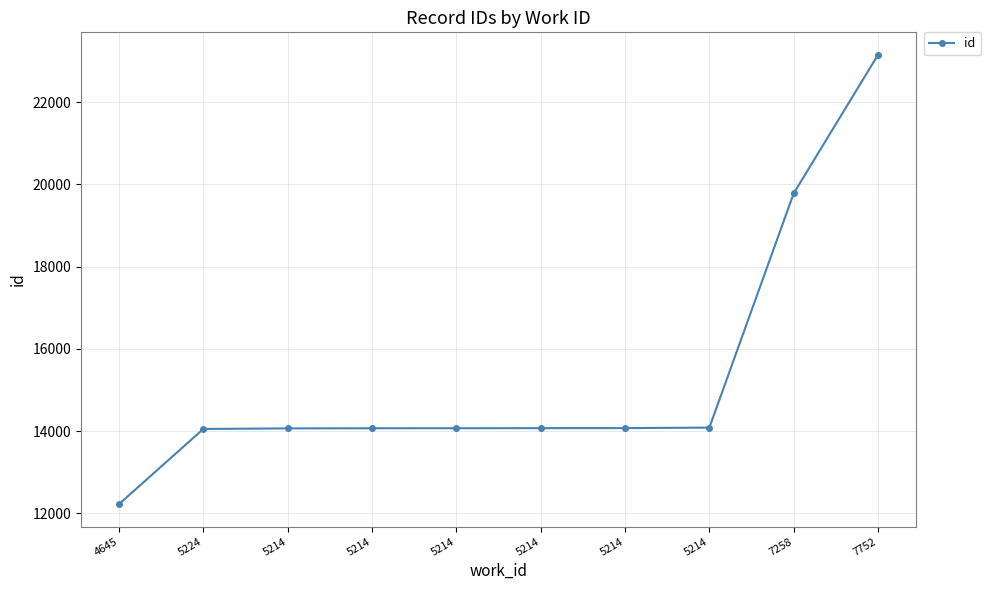

How many lines are shown in the chart?

1